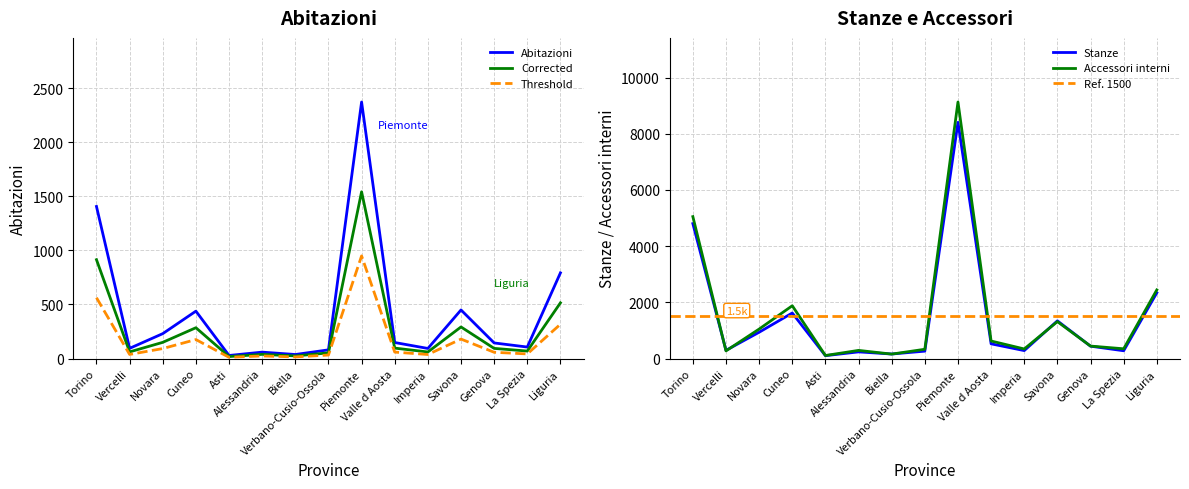

What is the label of the 3rd point from the right?

Genova